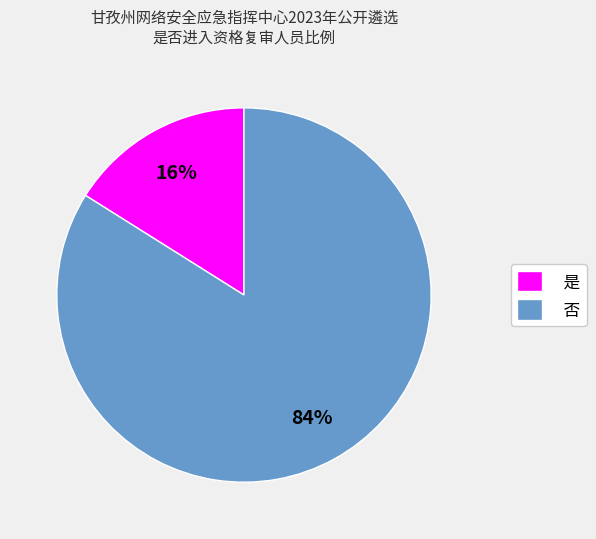

True or false: 是 accounts for 27% of the total.

False